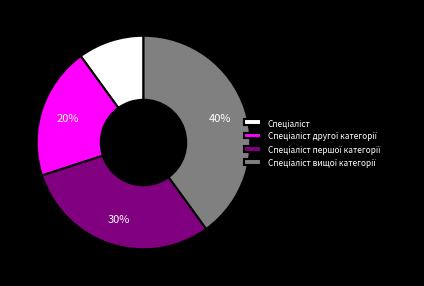

To the nearest percent, what is the average slice percentage?

25%